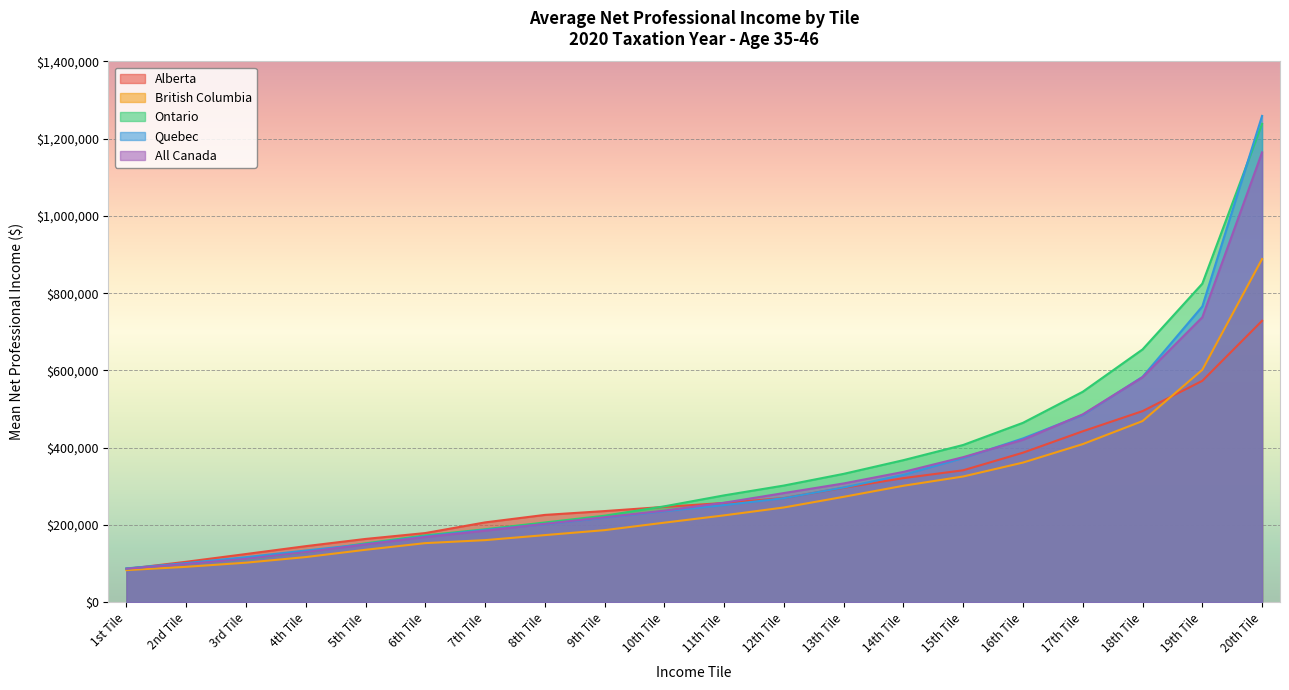

What are all the series names shown in the legend?

Alberta, British Columbia, Ontario, Quebec, All Canada